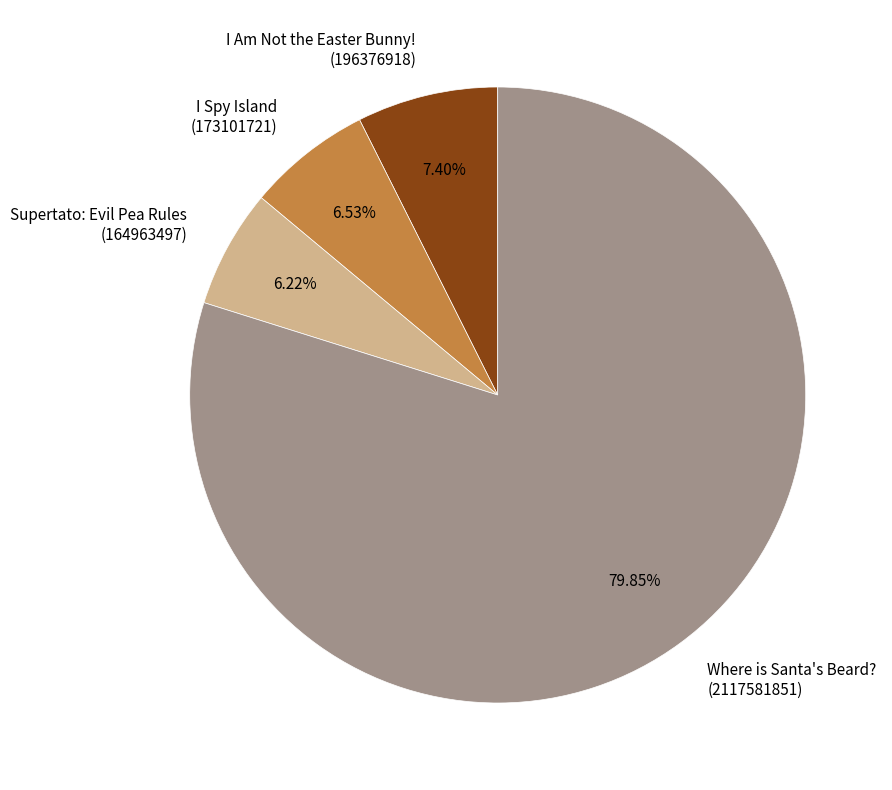

Combined, do Supertato: Evil Pea Rules (164963497) and I Spy Island (173101721) account for over 50%?

No